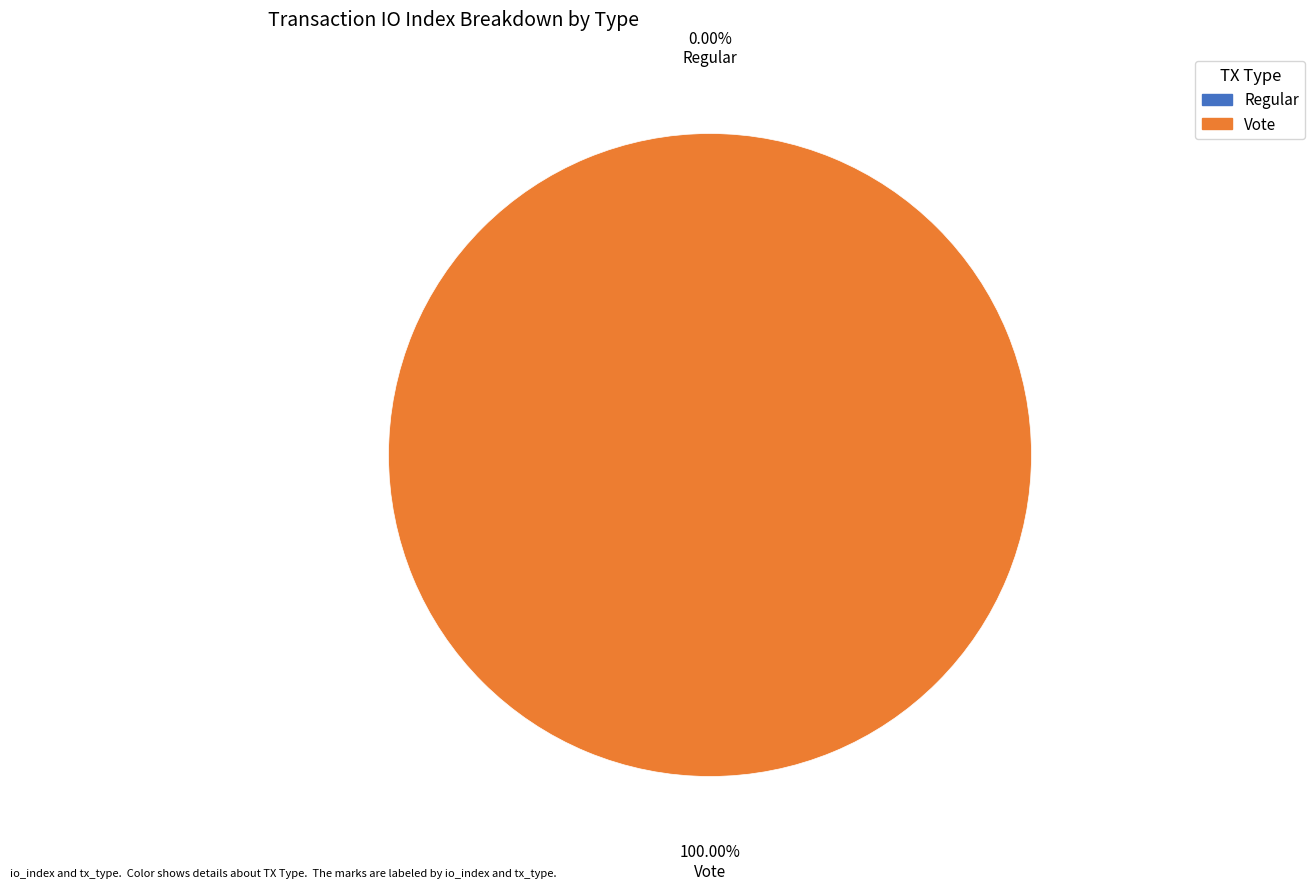

Between Vote and Regular, which is larger?

Vote